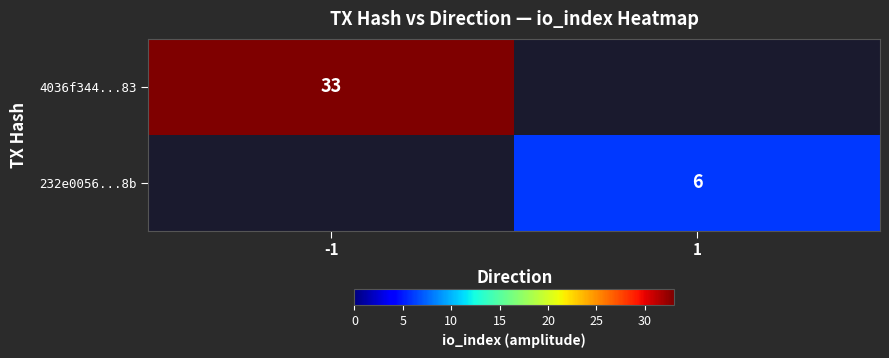

Is it true that 4036f344...83 equals 48 at -1?

False